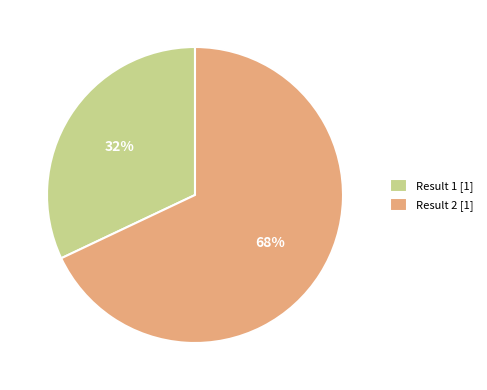

Do Result 2 [1] and Result 1 [1] together represent more than half of the pie?

Yes